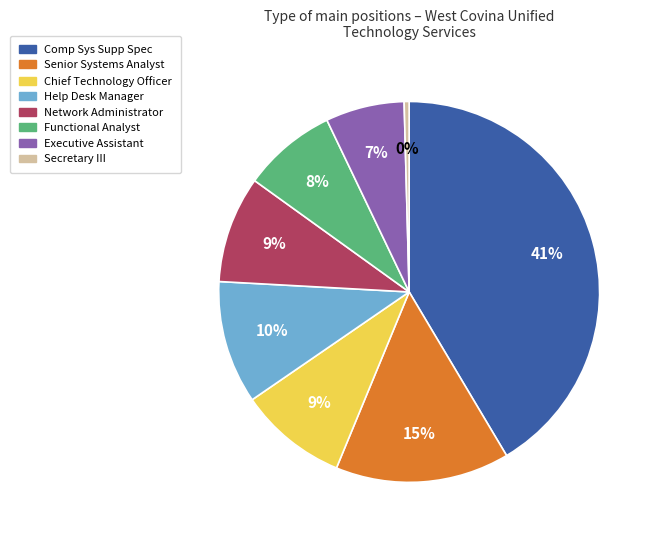

Is it true that Chief Technology Officer is 22% of the pie?

False